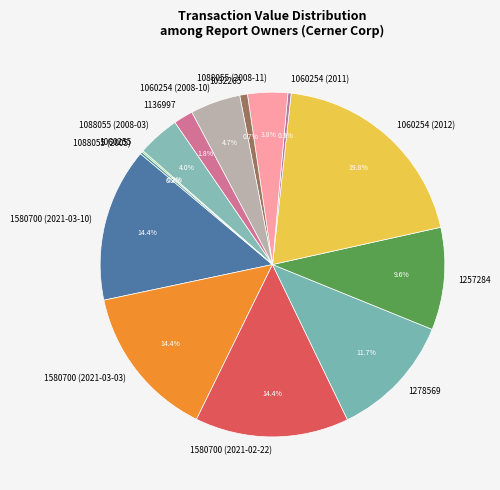

What is the ratio of the value at 1088055 (2008-11) to the value at 1278569?

0.3